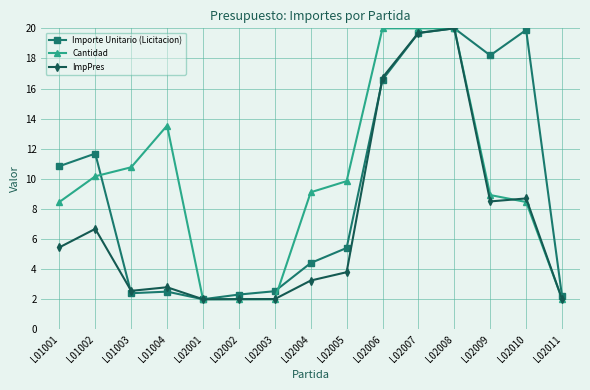

True or false: ImpPres and Importe Unitario (Licitacion) cross at least once.

True